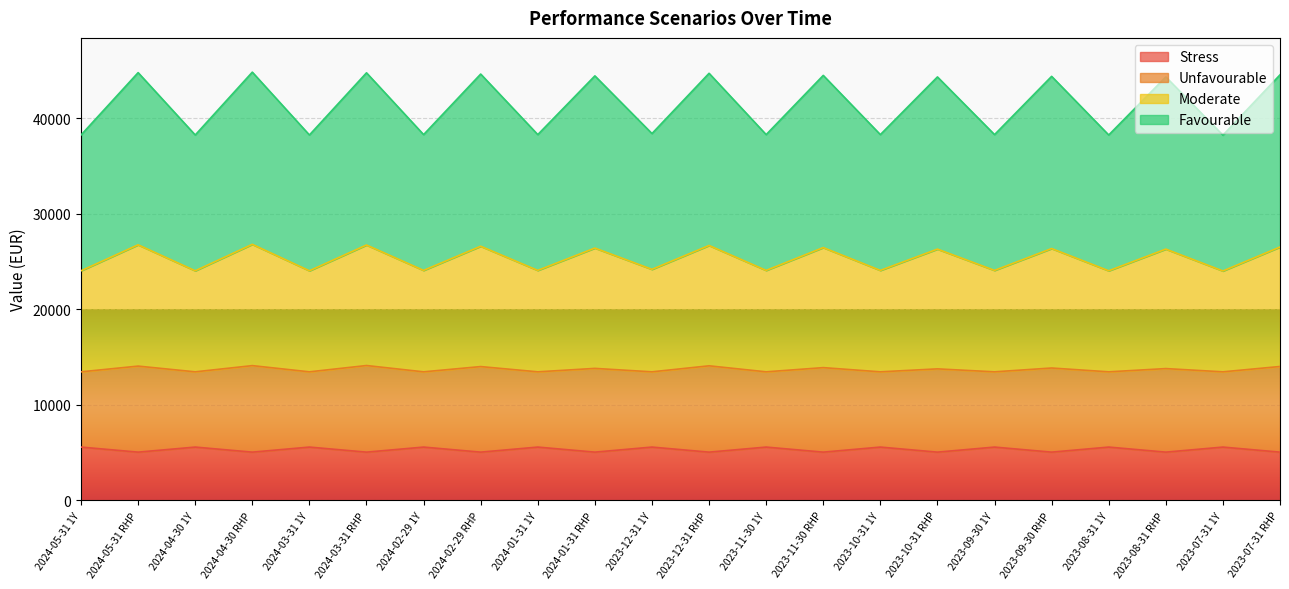

At which category does Moderate reach its first local valley?

2024-04-30 1Y